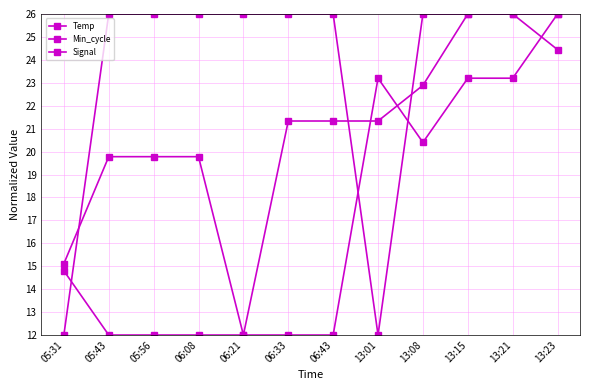

True or false: Min_cycle and Temp intersect in this chart.

True